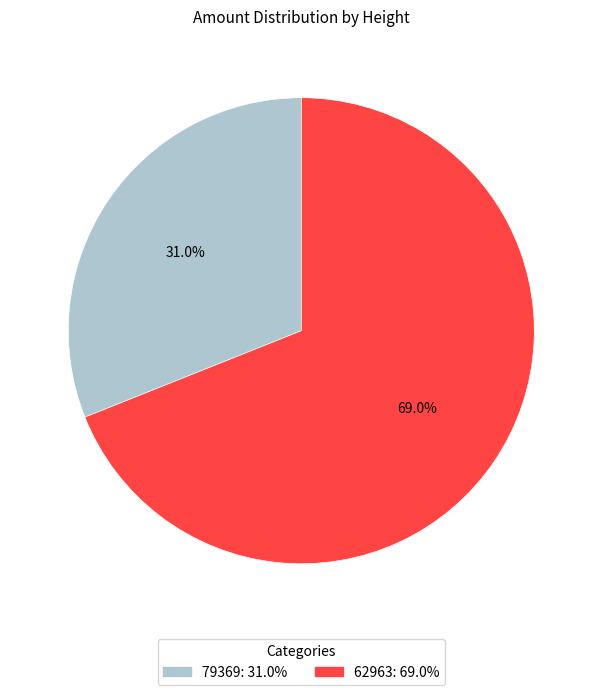

Which category has the smallest portion of the pie?

79369